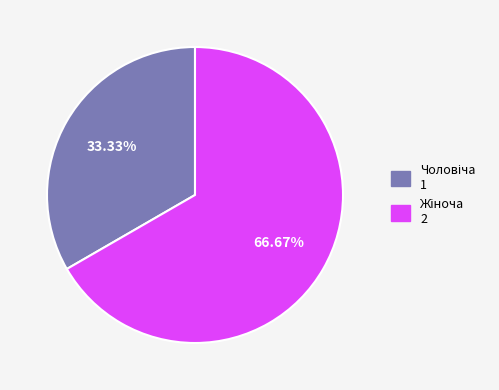

Count the number of slices in the pie.

2